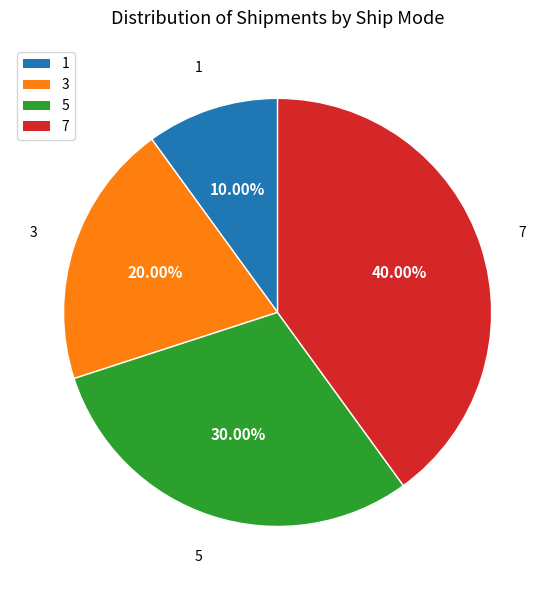

To the nearest percent, what is the difference between the 7 and 5 slice percentages?

10%